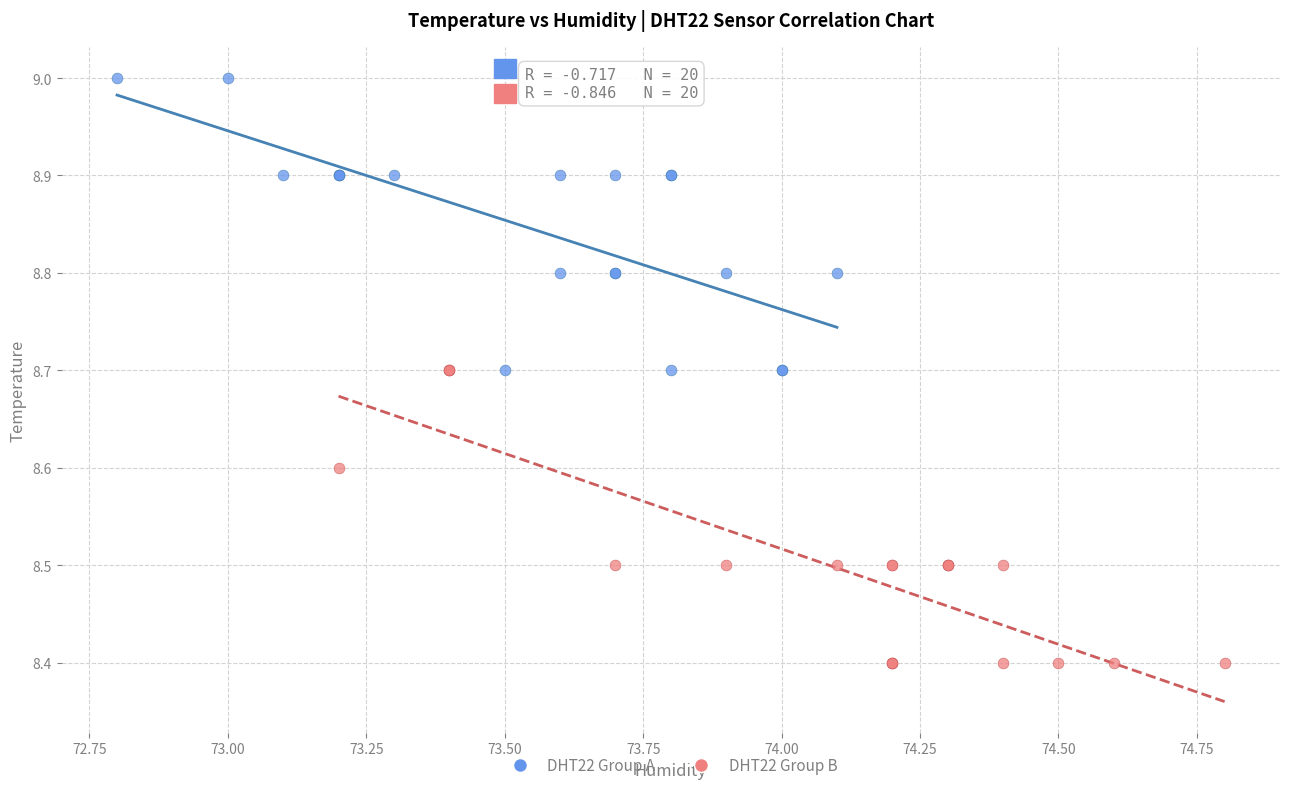

Which series reaches the minimum Y coordinate?

DHT22 Group B